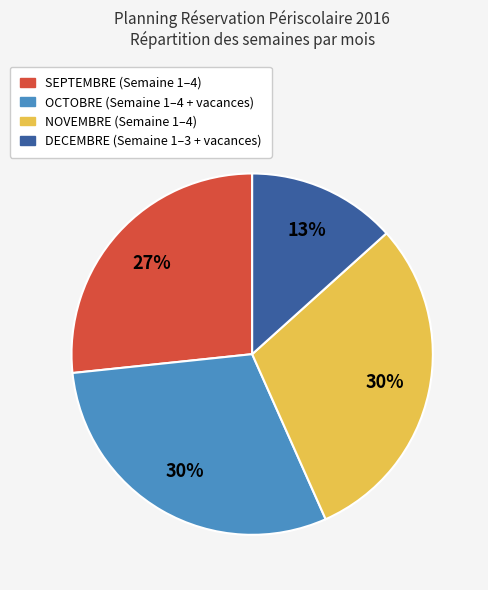

Is there a majority slice in this chart?

No